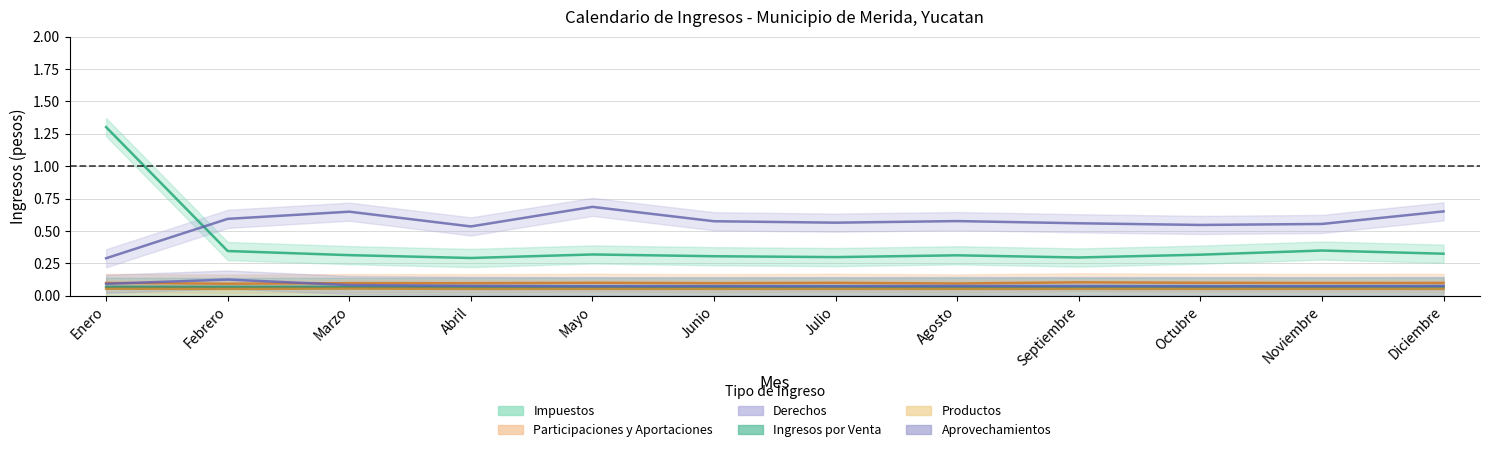

Where is the first local minimum for Aprovechamientos?

Febrero